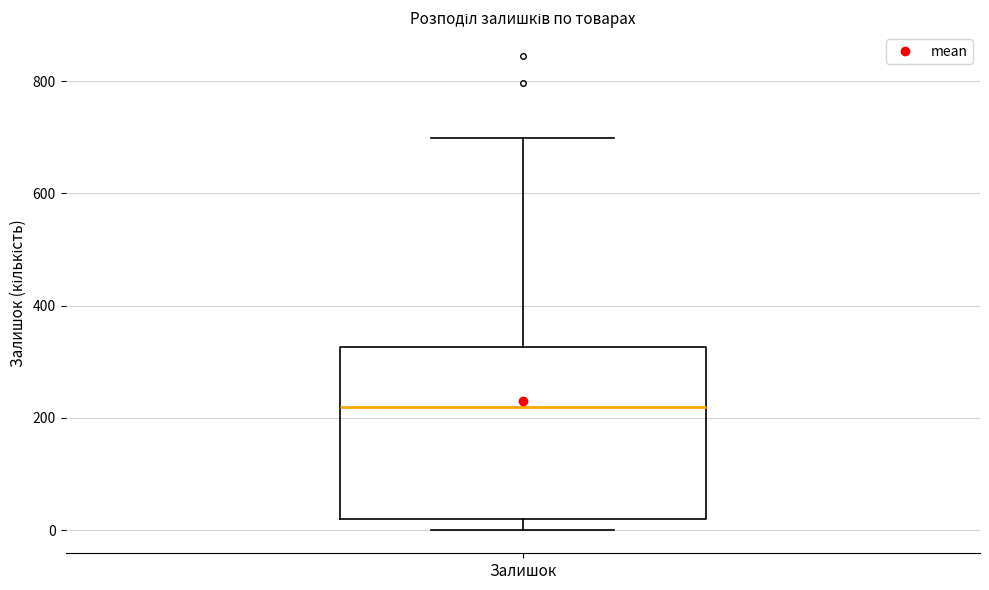

Where is the lower edge of the box for Залишок on the y-axis? The values are not printed on the chart, so give them approximately, as read against the axis.

20